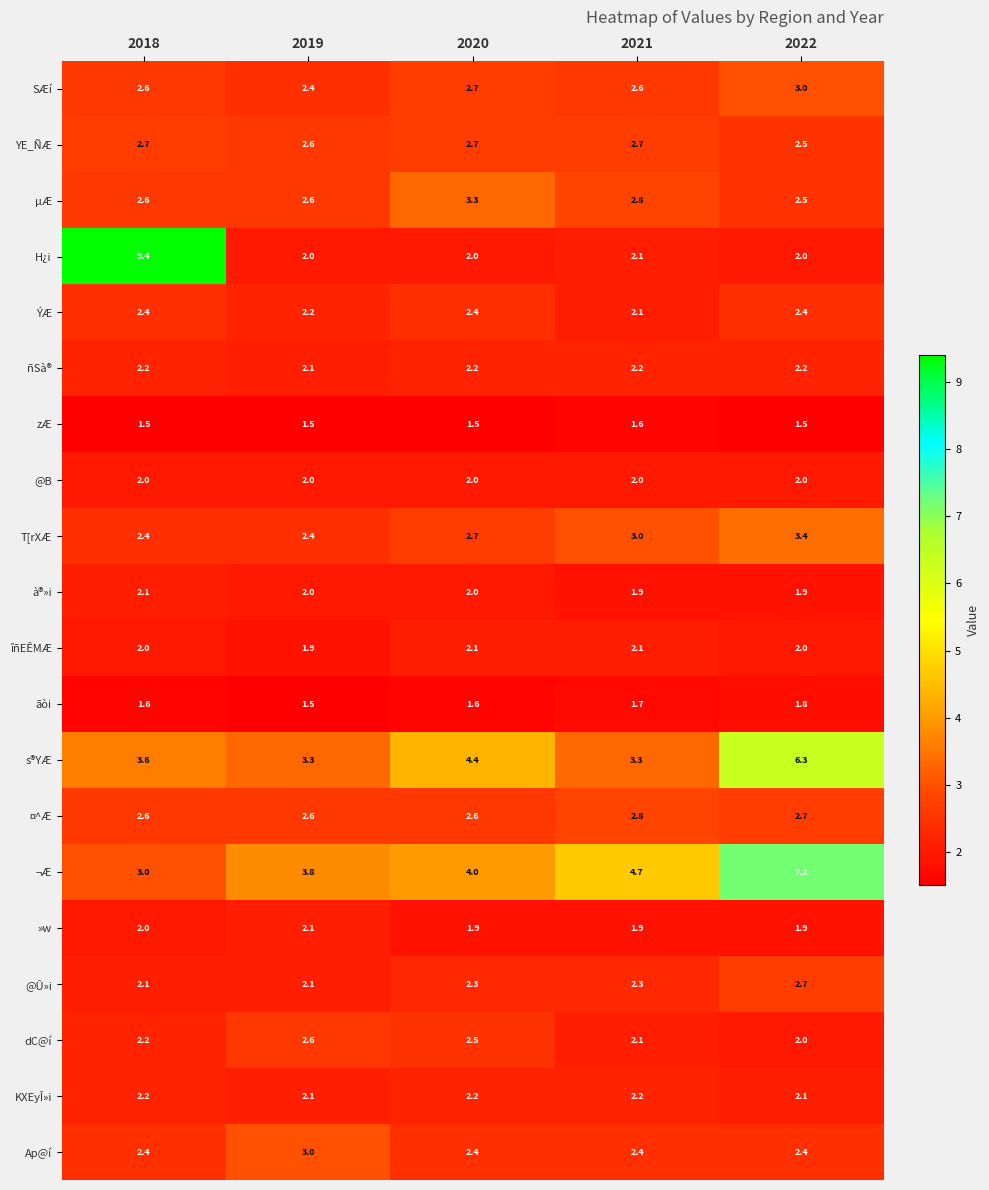

How many »w values are between 1 and 2?

4